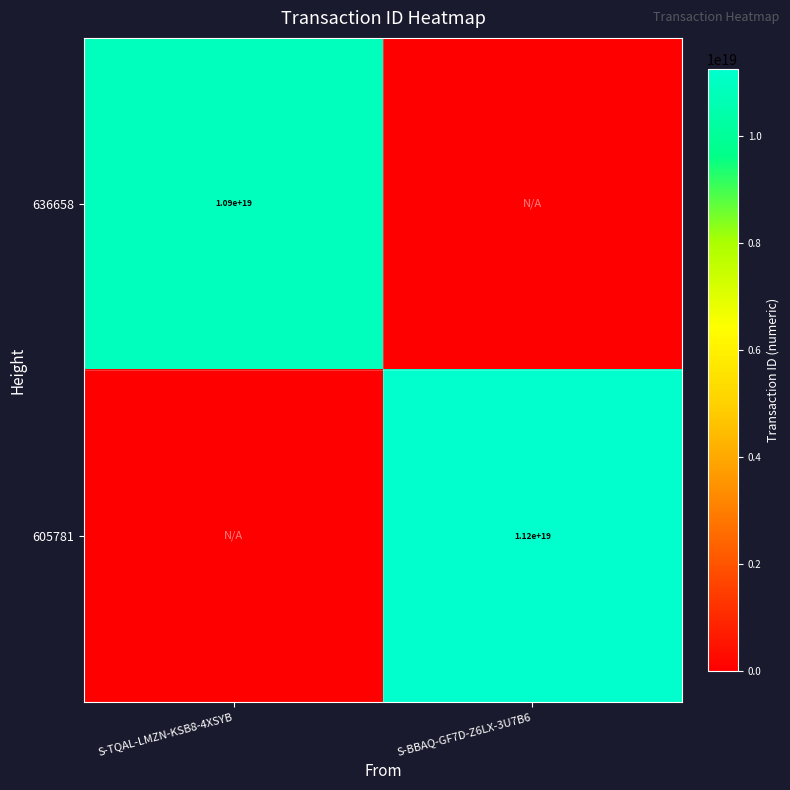

Is it true that 636658 equals 10900000000000000000 at S-TQAL-LMZN-KSB8-4XSYB?

True